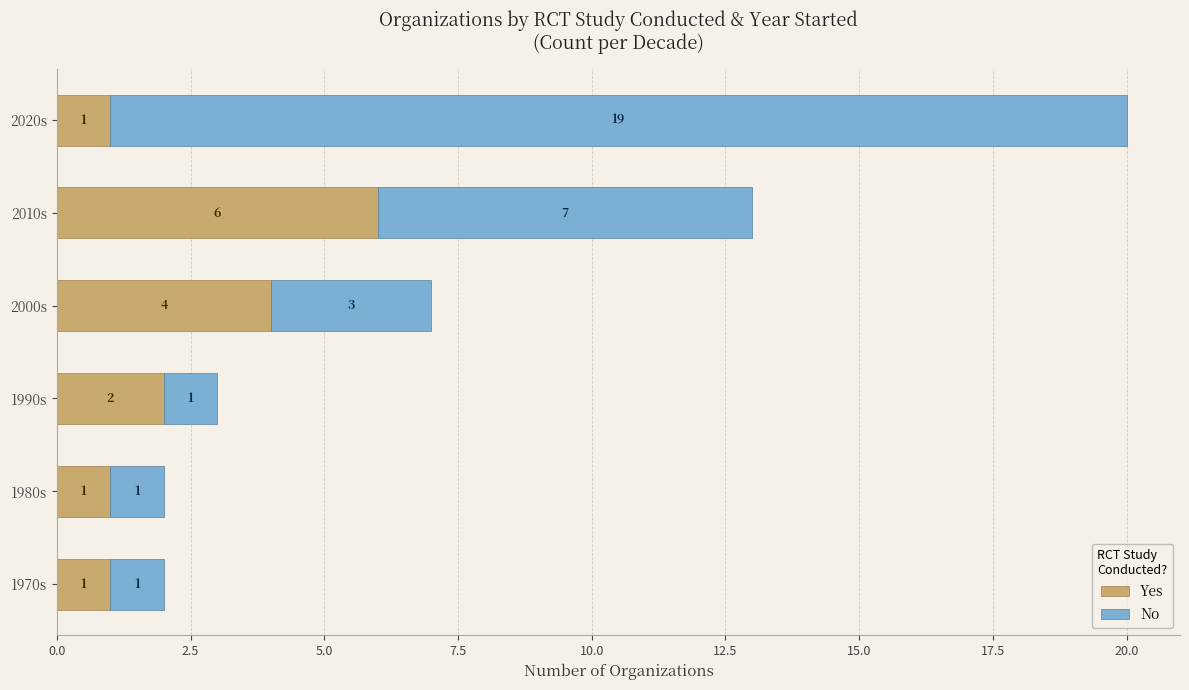

At which category is the sum across all series the highest?

2020s